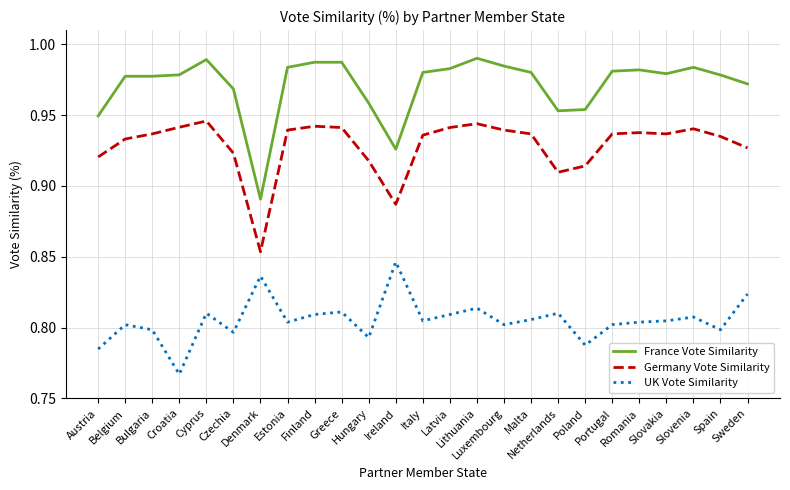

How many UK Vote Similarity values are between 0 and 1?

25